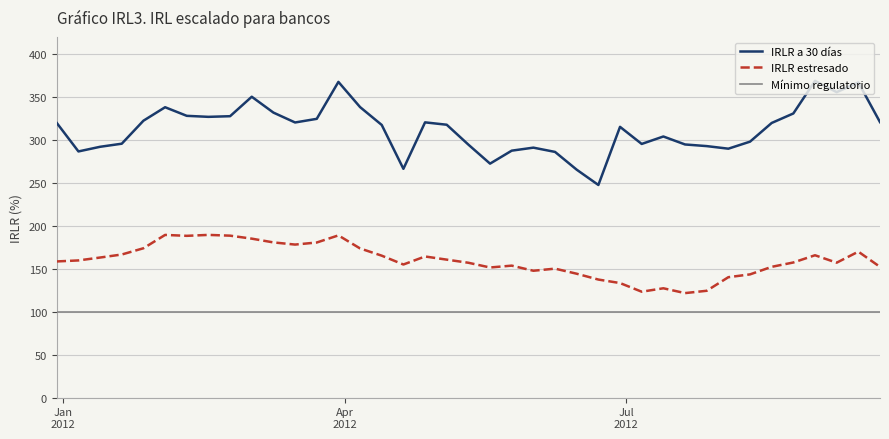

Rank the series by their maximum value, from highest to lowest.

IRLR a 30 días, IRLR estresado, Mínimo regulatorio